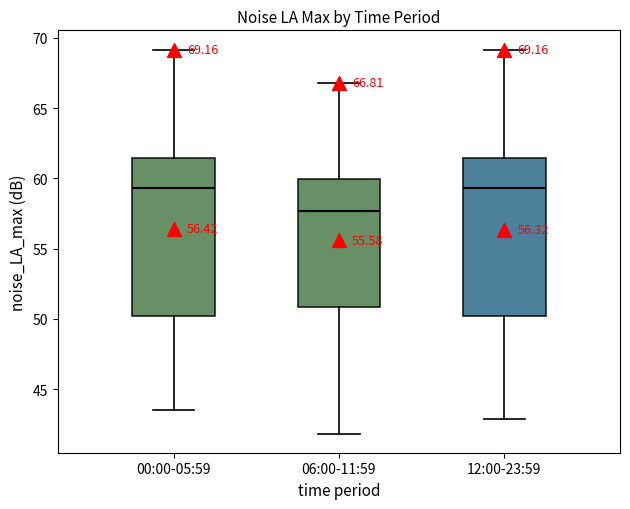

Which box's median line is the lowest?

06:00-11:59